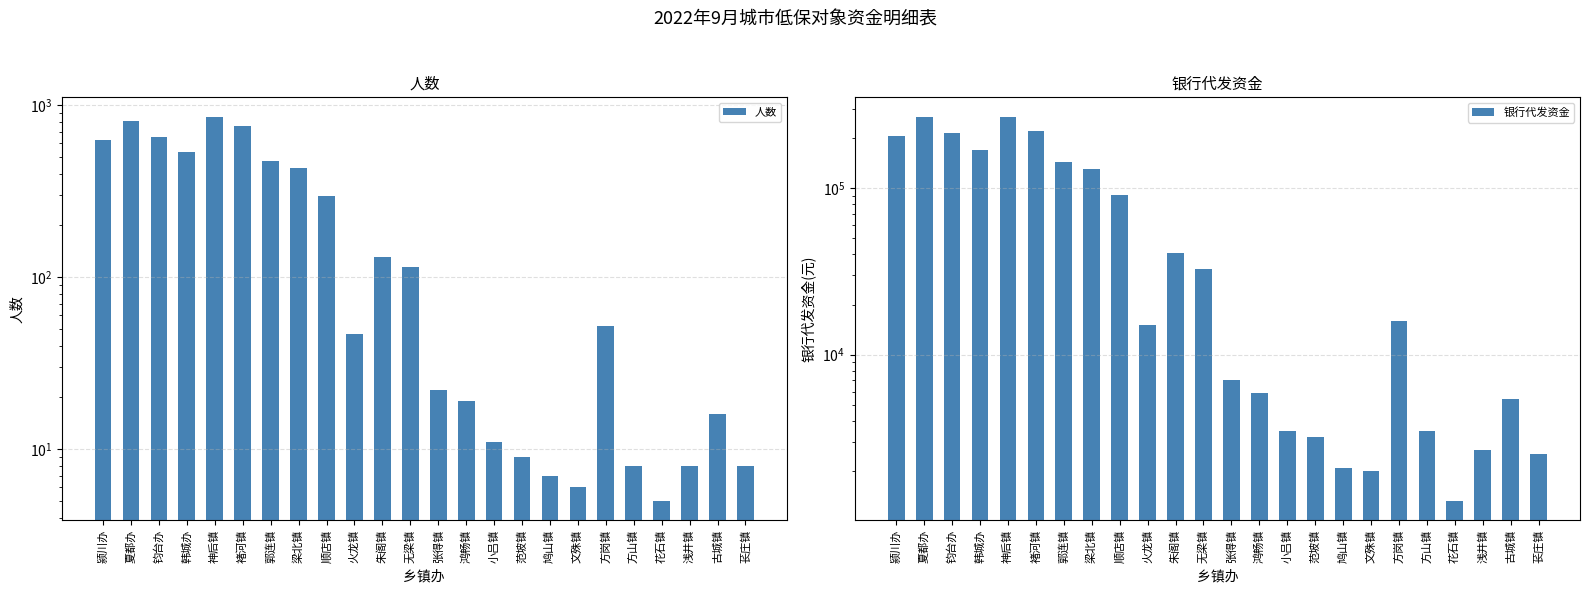

Which series has the widest spread of values?

银行代发资金